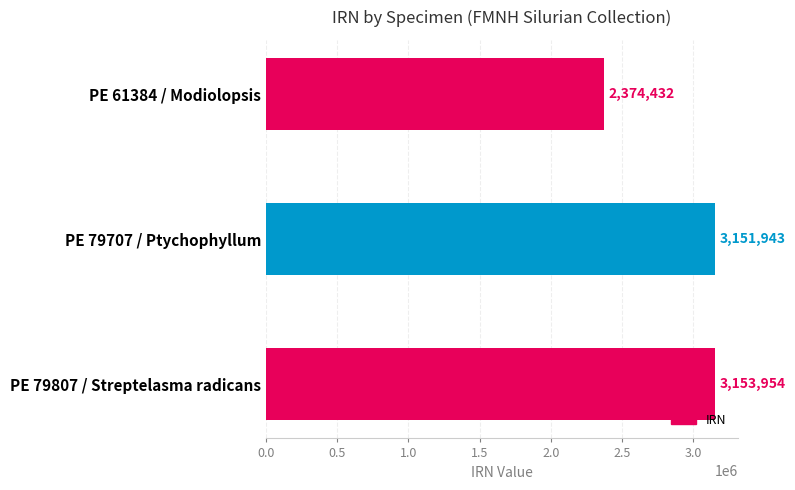

What is the difference between the maximum and minimum values?

779522